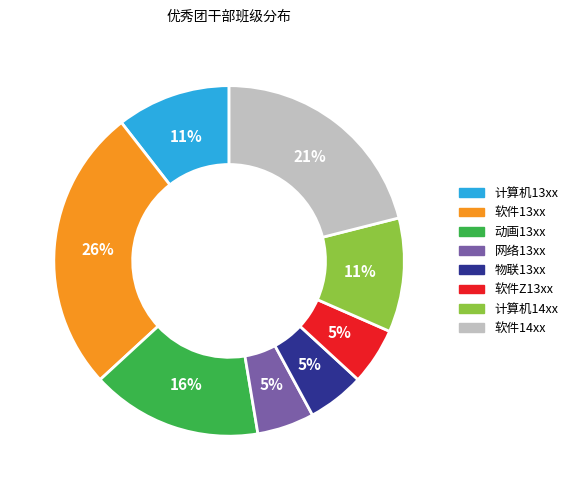

Is there any slice that represents more than half of the pie?

No